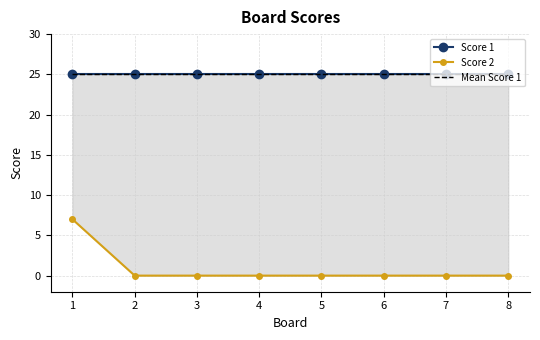

What are all the series names shown in the legend?

Score 1, Score 2, Mean Score 1